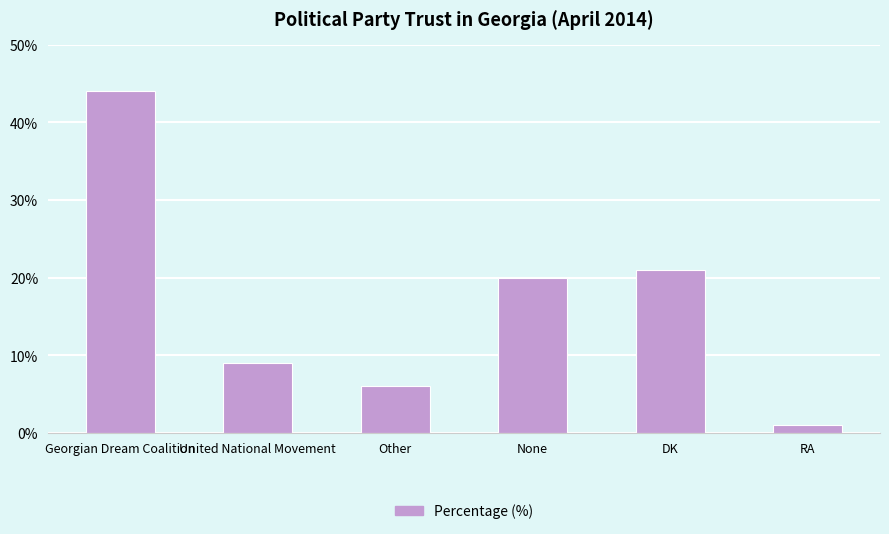

Are the bars grouped side by side (vs. stacked)?

No